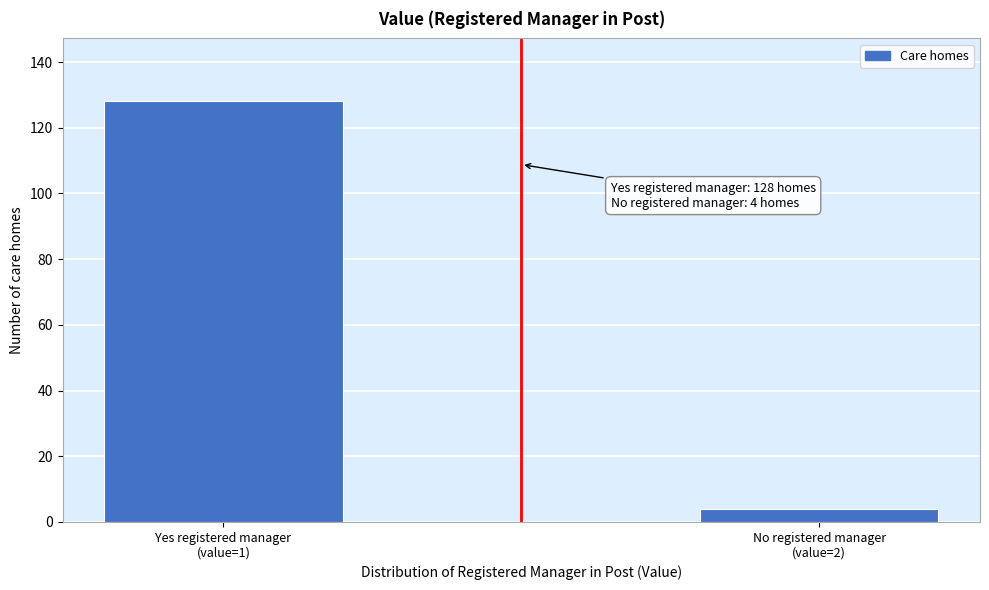

Reading left to right, what are all the values shown in this chart?

128	4